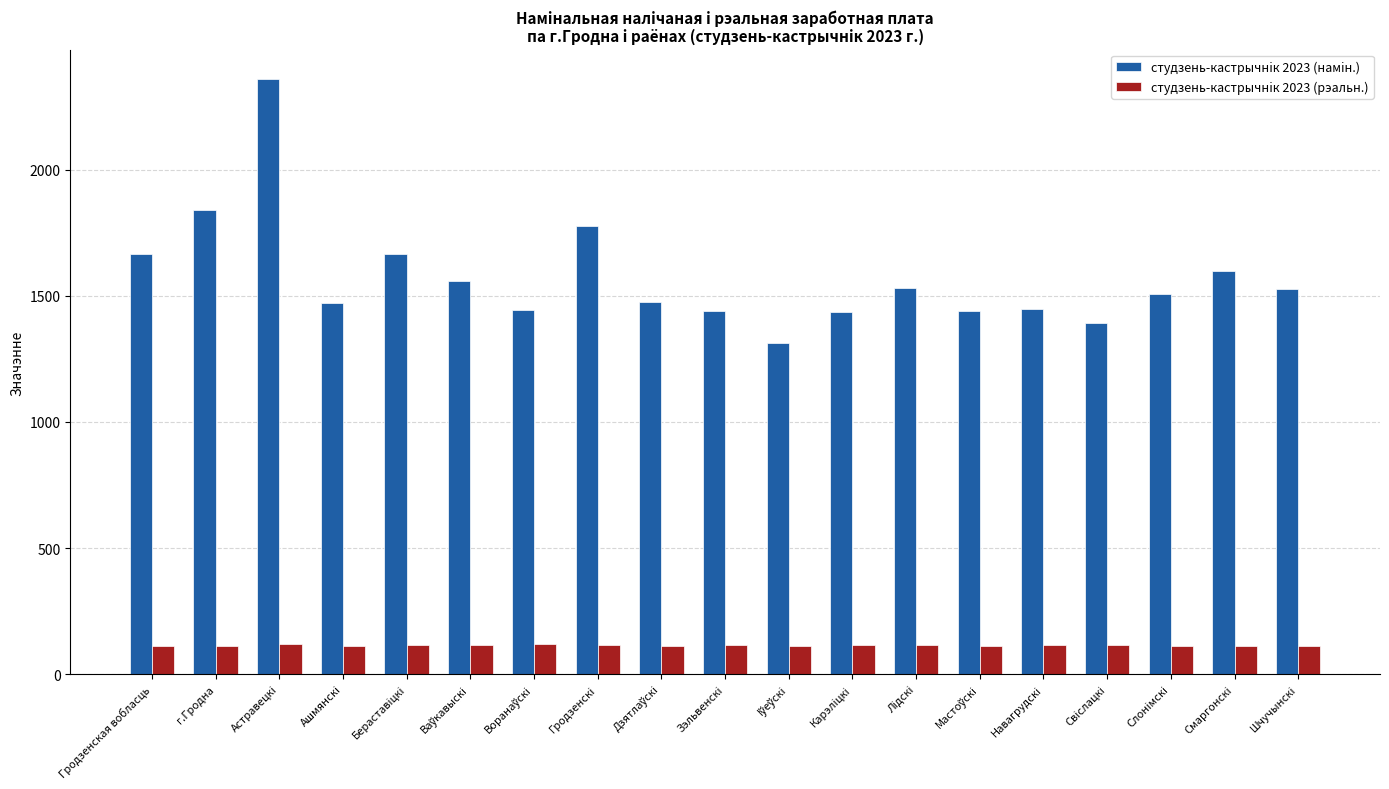

What is the spread (max minus min) of values at Зэльвенскi?

1324.0